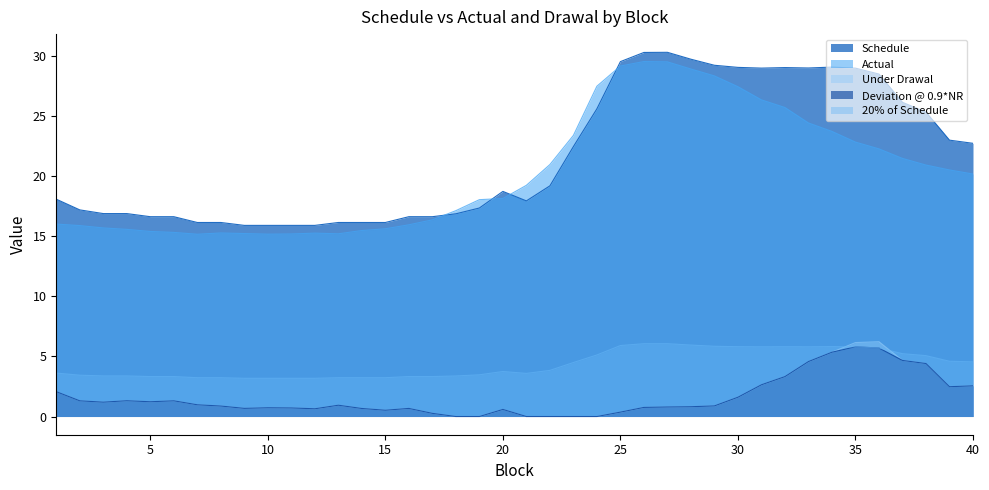

Does the chart display data point markers on the line(s)?

No